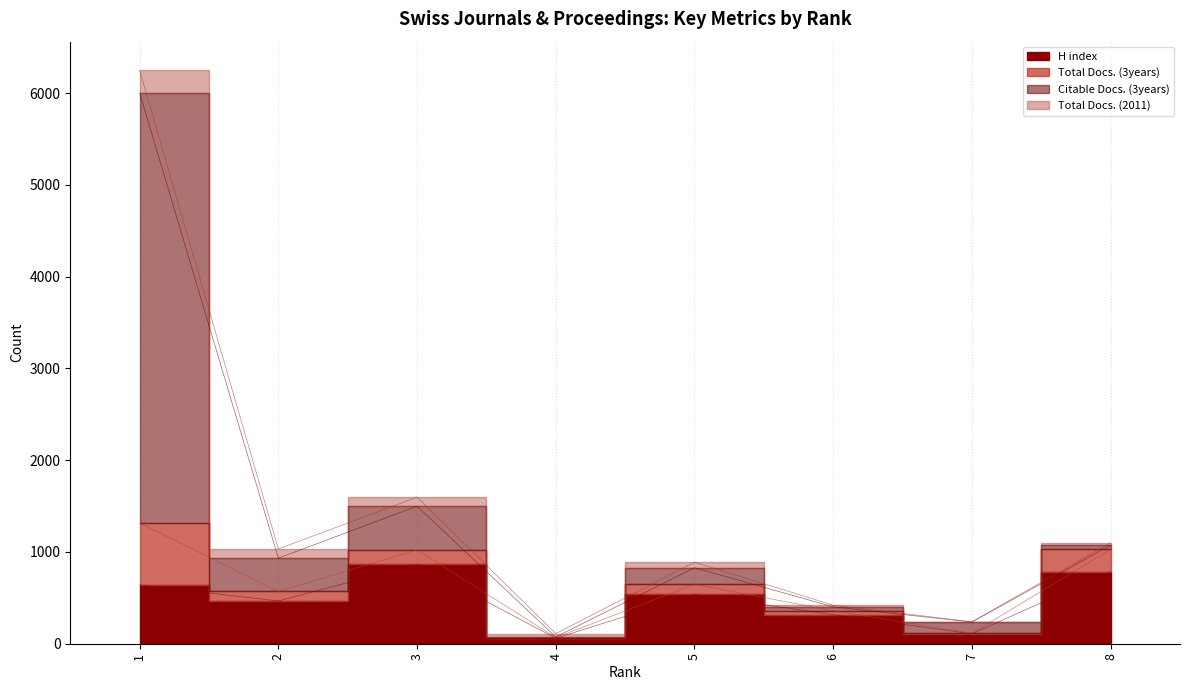

Where is the first local minimum for H index?

2